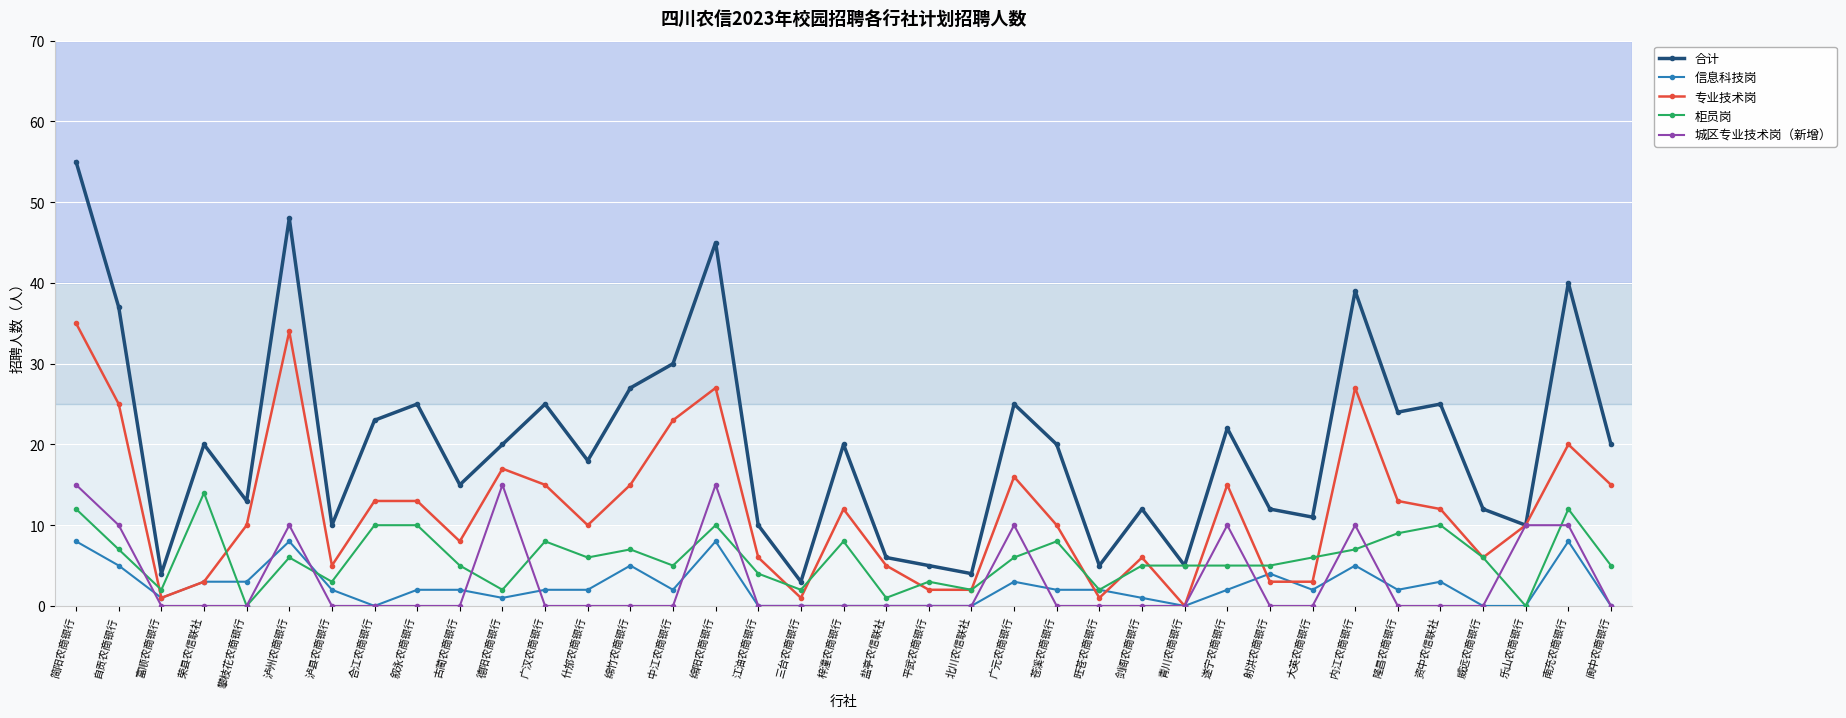

Which category has the highest value across all series?

简阳农商银行